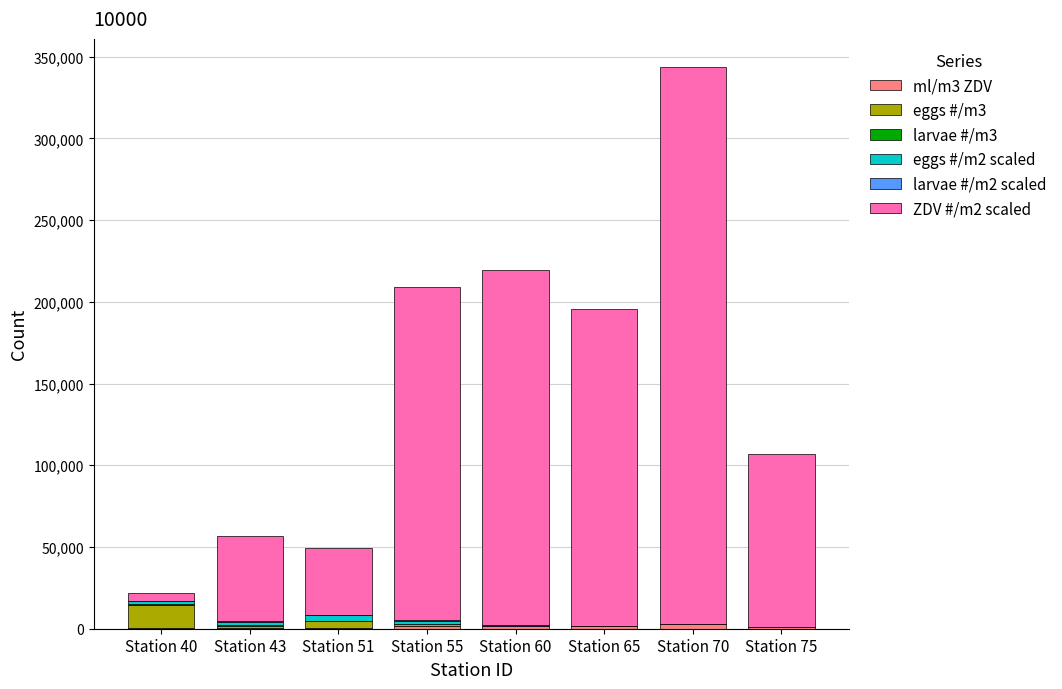

At which category is the sum across all series the highest?

Station 70